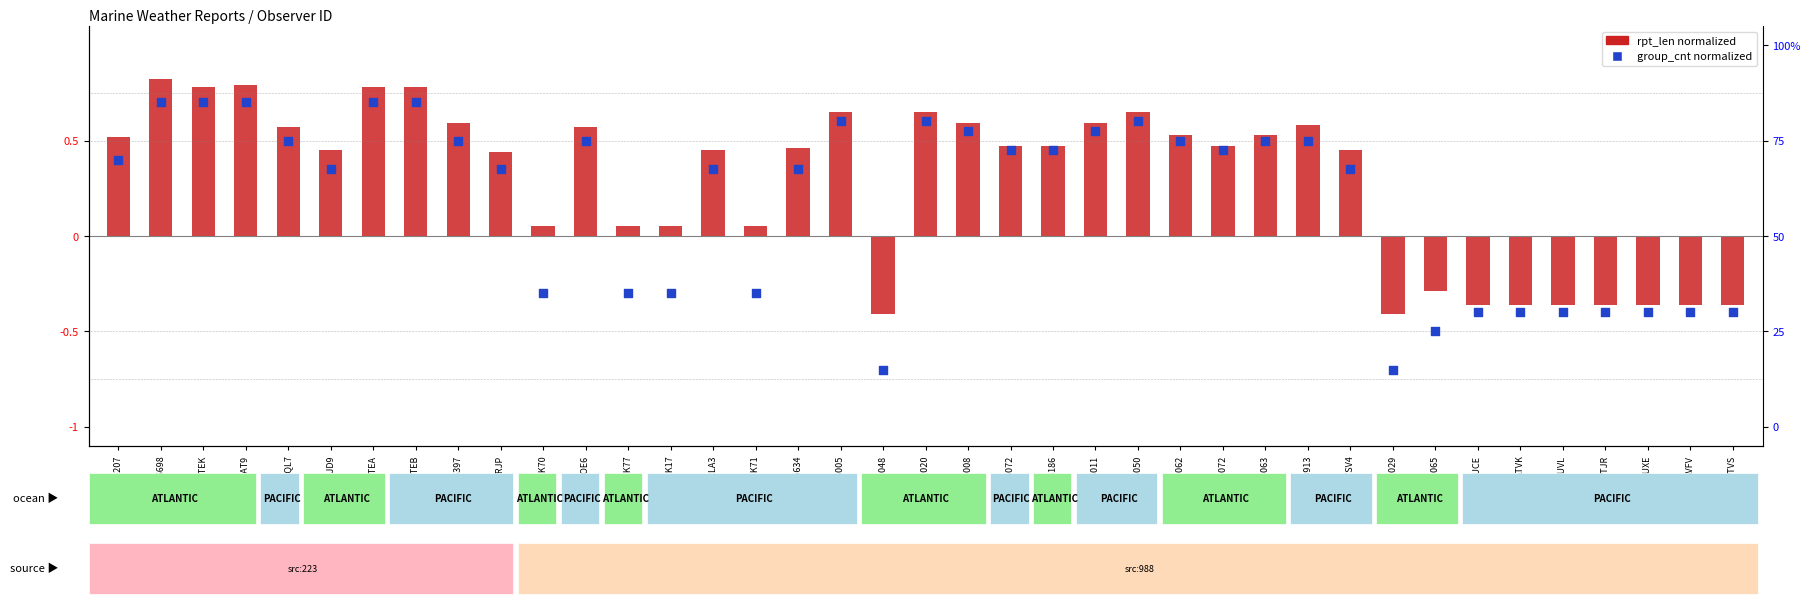

Which series has the widest spread of Y values?

group_cnt (normalized)